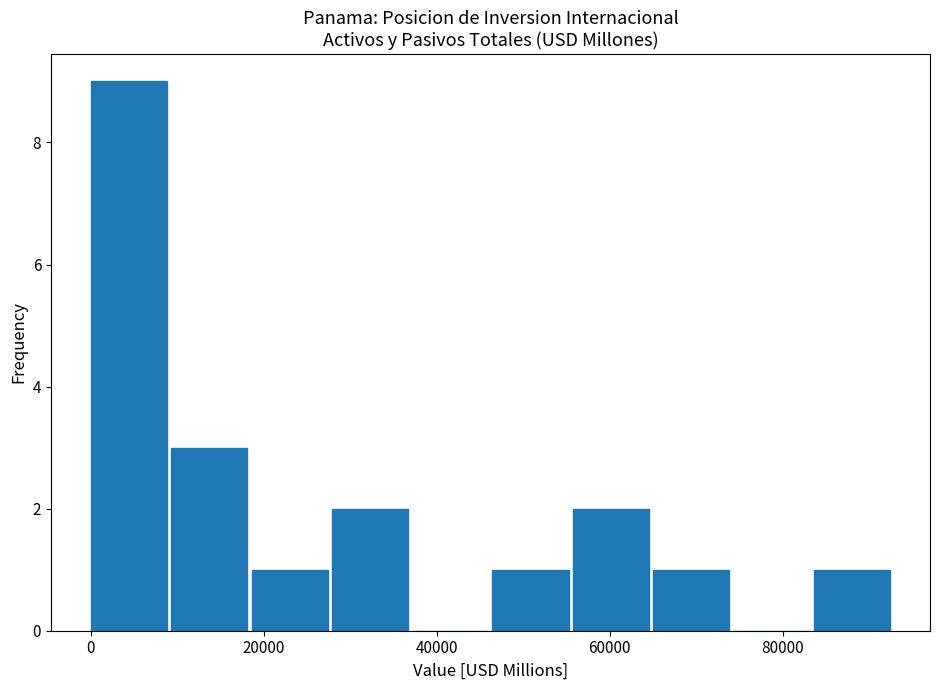

Over which range of the x-axis is the bar tallest?

0 to 10000